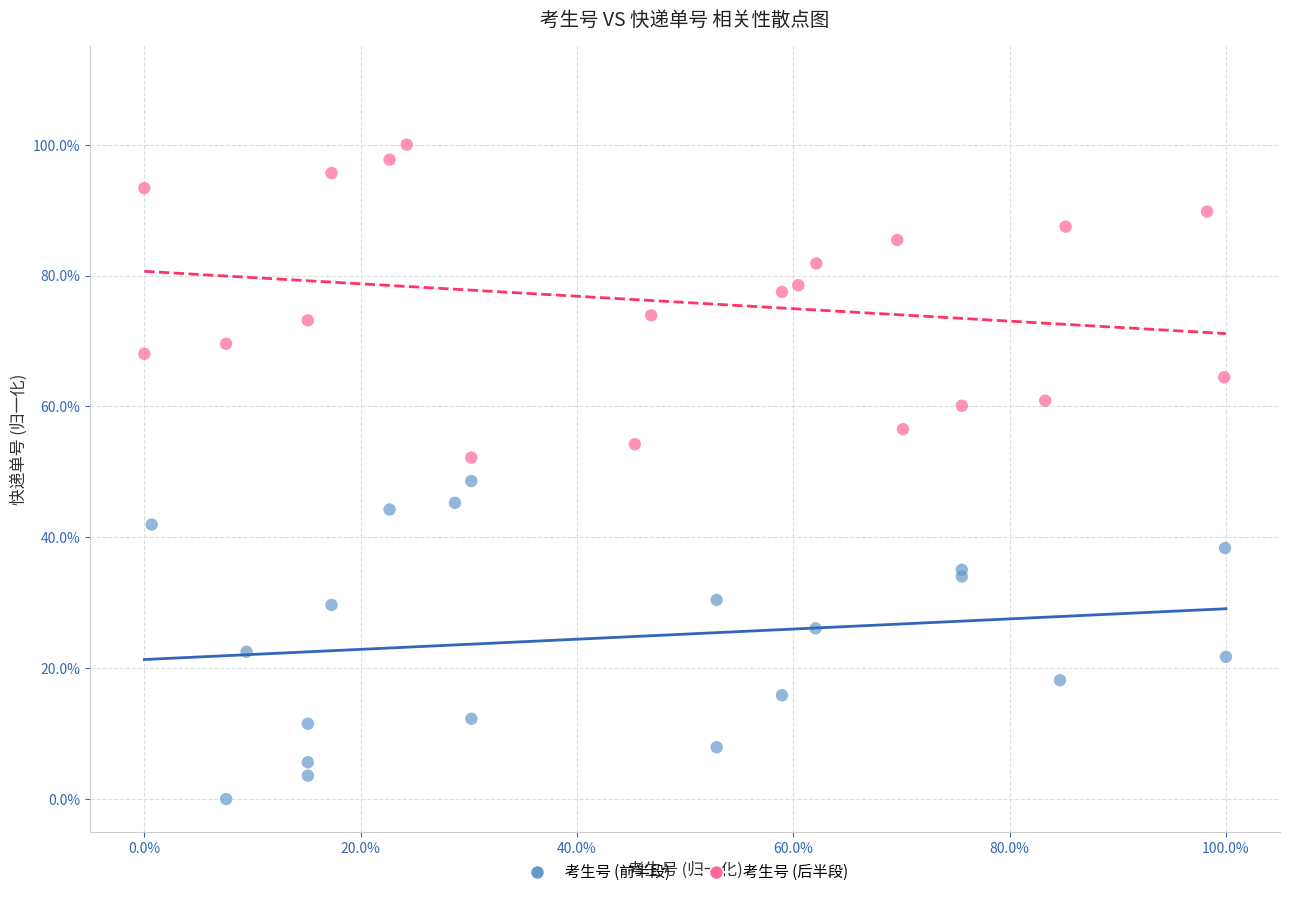

What are all the series names shown in the legend?

考生号 (前半段), 考生号 (后半段)